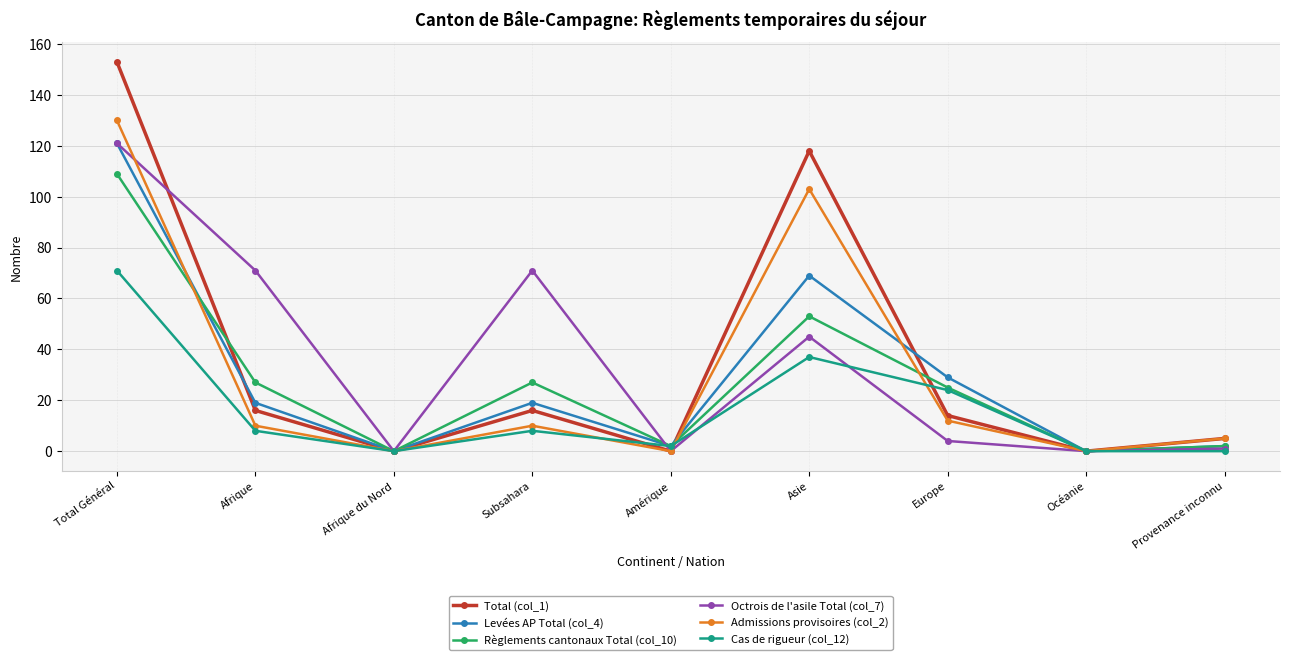

Is the value of Octrois de l'asile Total (col_7) at Subsahara greater than the value of Cas de rigueur (col_12) at Amérique?

Yes